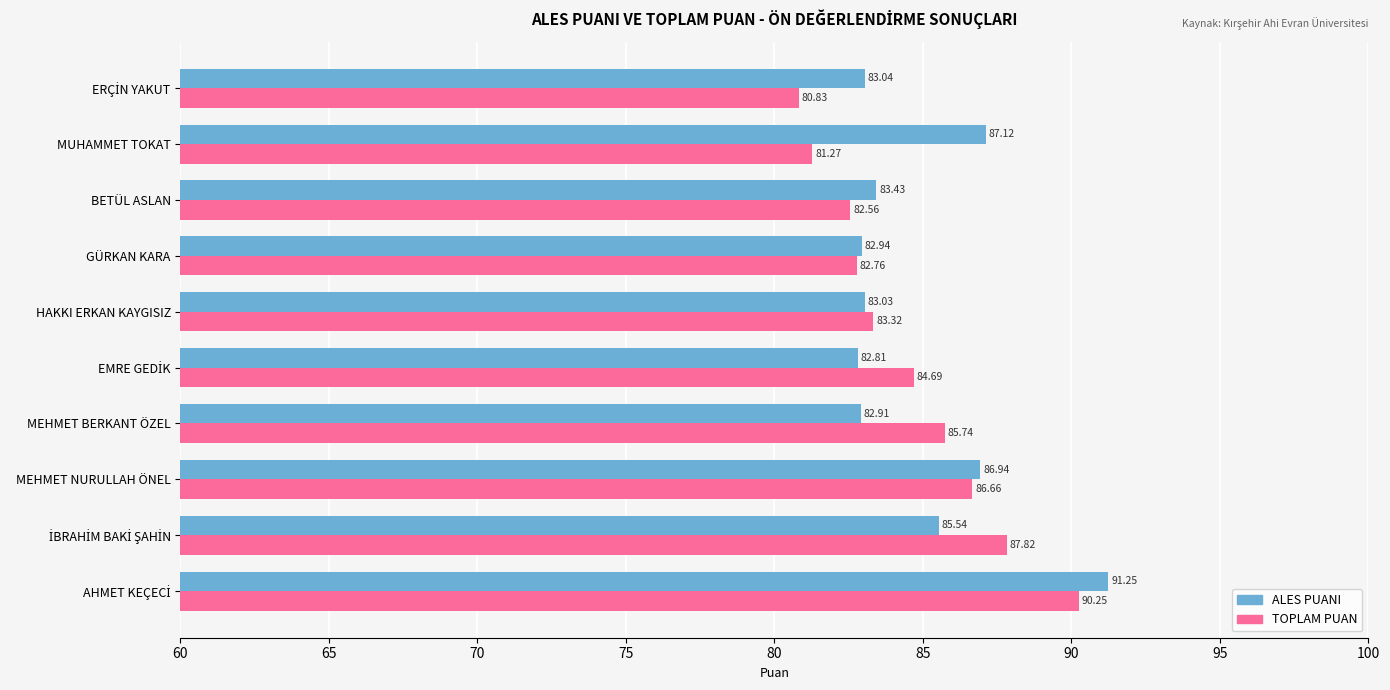

At how many categories does at least one series exceed 81?

10